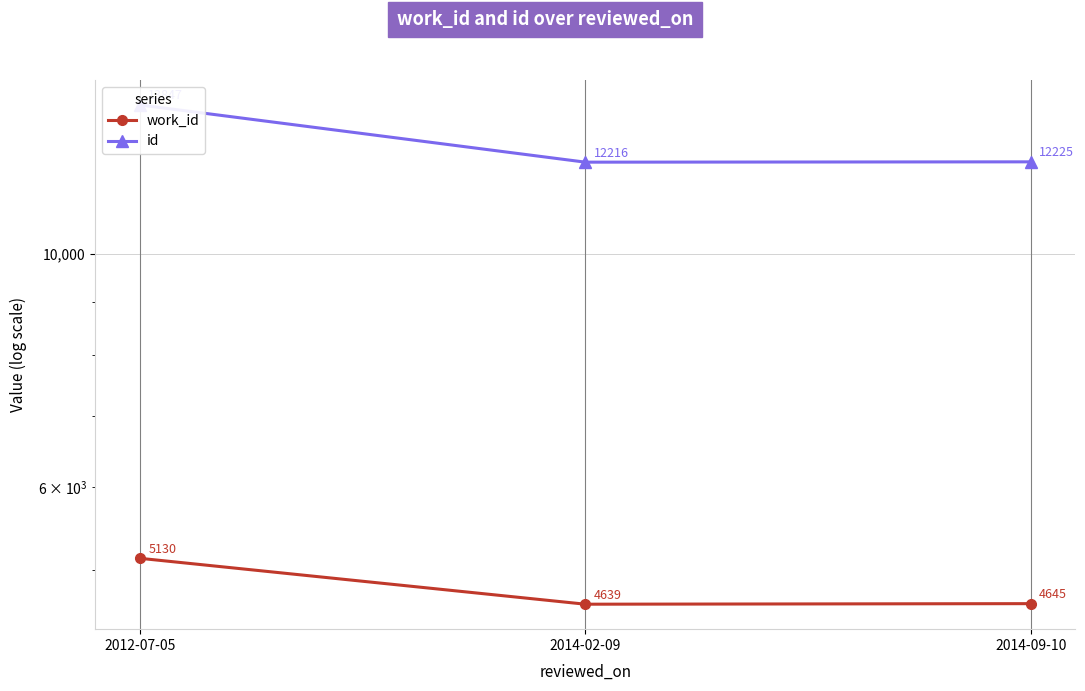

The work_id series shows 8318.3 at 2014-09-10. True or false?

False